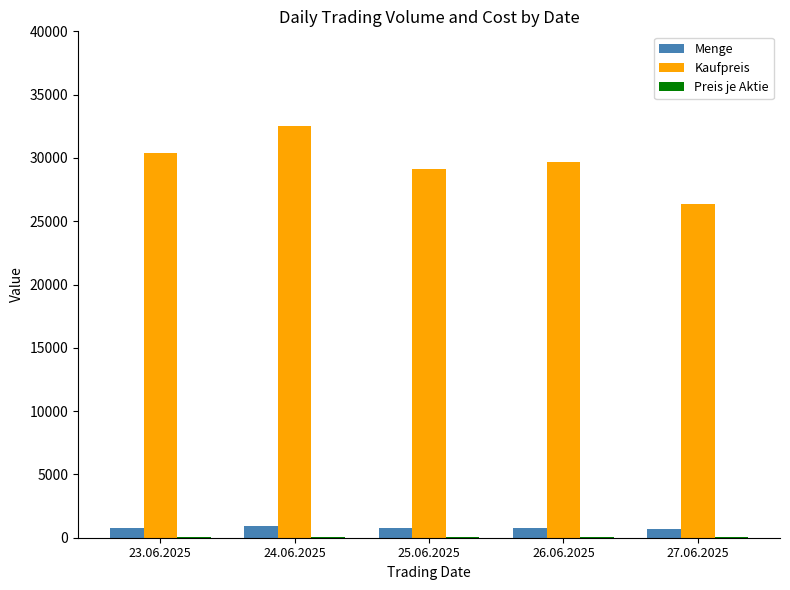

Is it true that Kaufpreis equals 12679.8 at 25.06.2025?

False